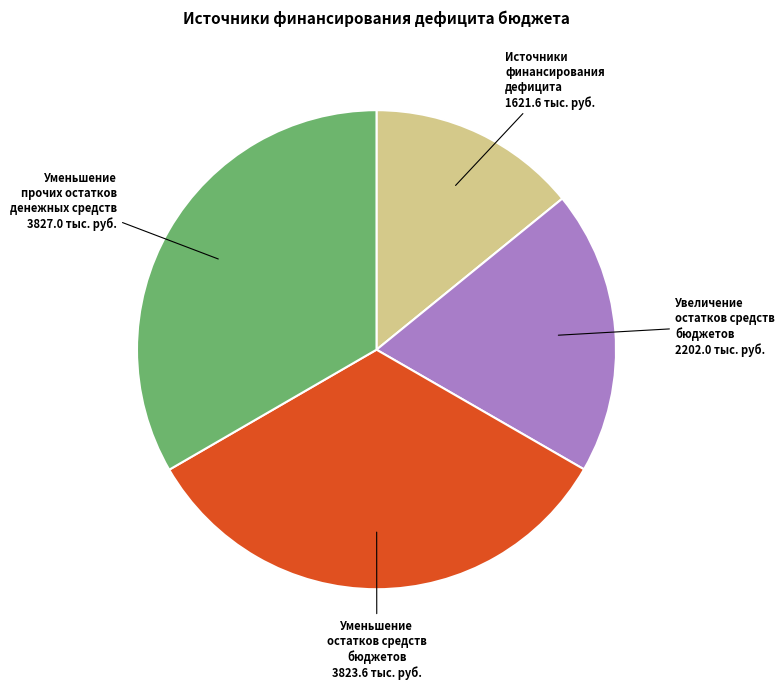

Does Уменьшение прочих остатков денежных средств account for over 50% of the chart?

No